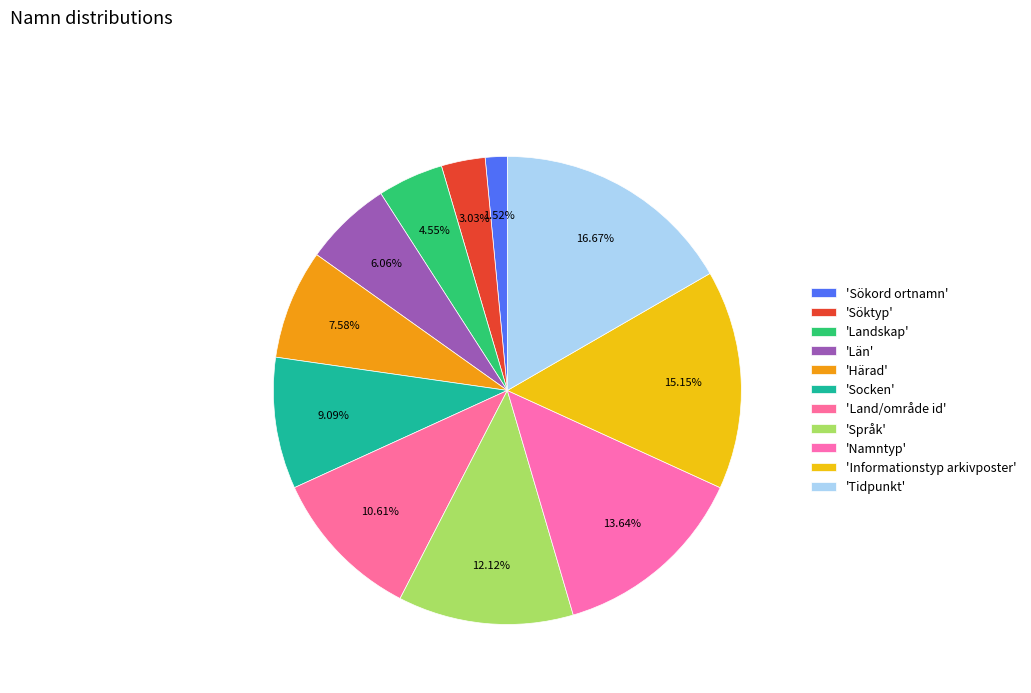

Rank the categories by value from highest to lowest.

Tidpunkt, Informationstyp arkivposter, Namntyp, Språk, Land/område id, Socken, Härad, Län, Landskap, Söktyp, Sökord ortnamn